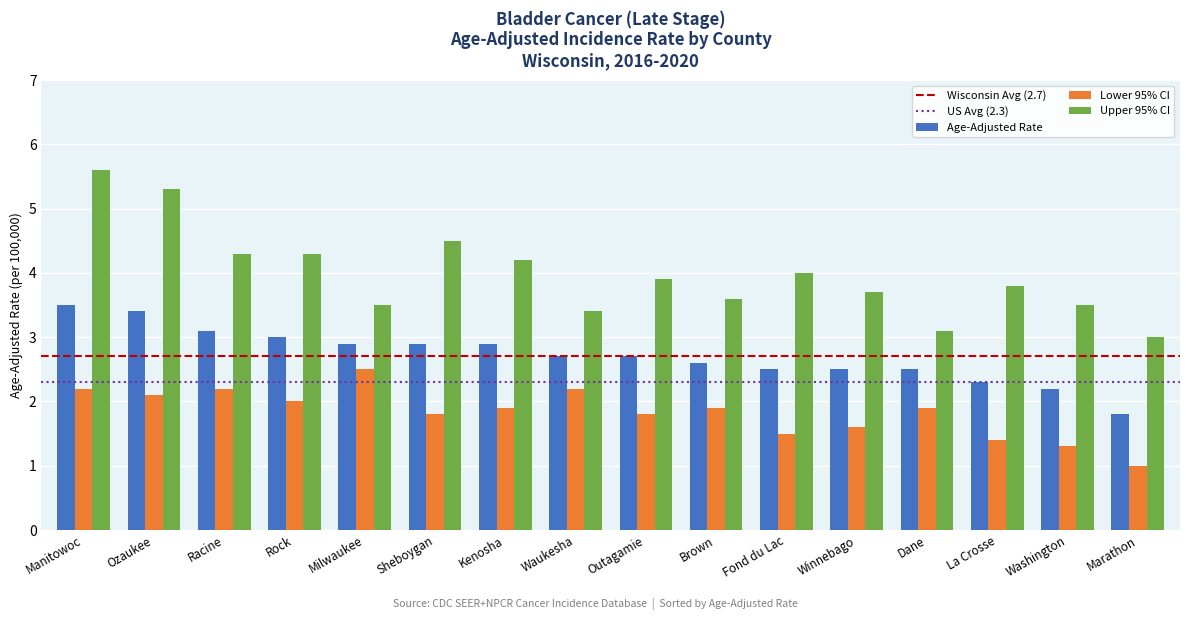

What is the spread (max minus min) of values at Ozaukee?

3.2